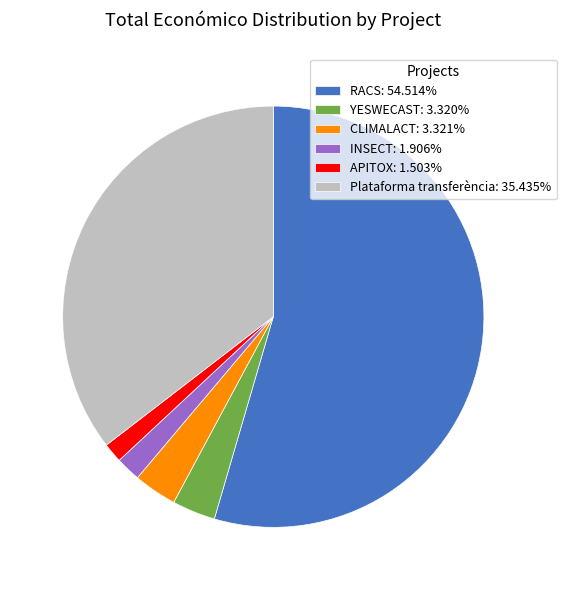

Do Plataforma transferència: 35.435% and APITOX: 1.503% together represent more than half of the pie?

No